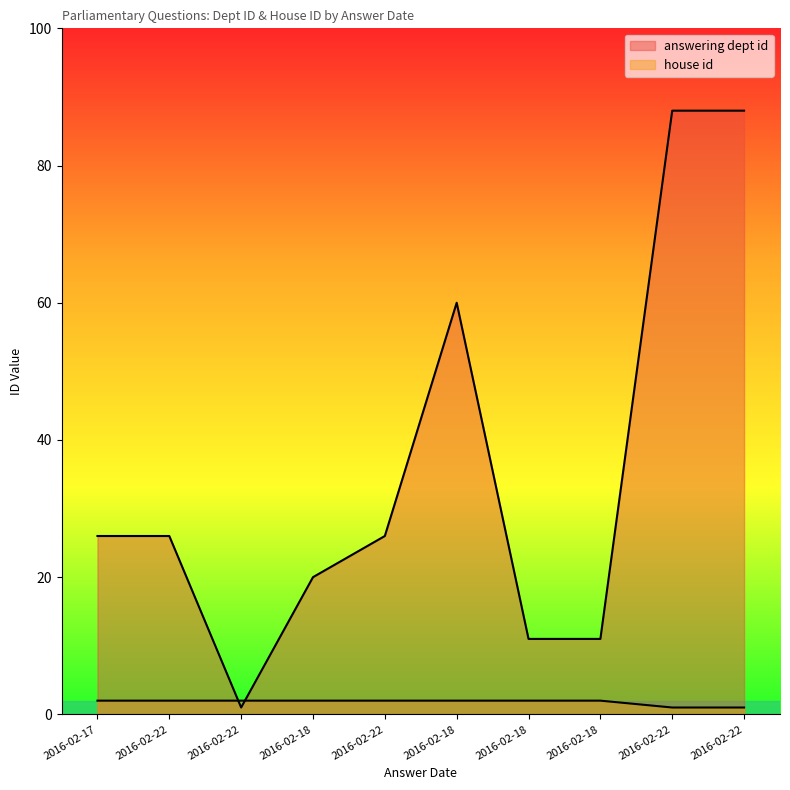

True or false: answering dept id has more than 1 interior local peaks.

False